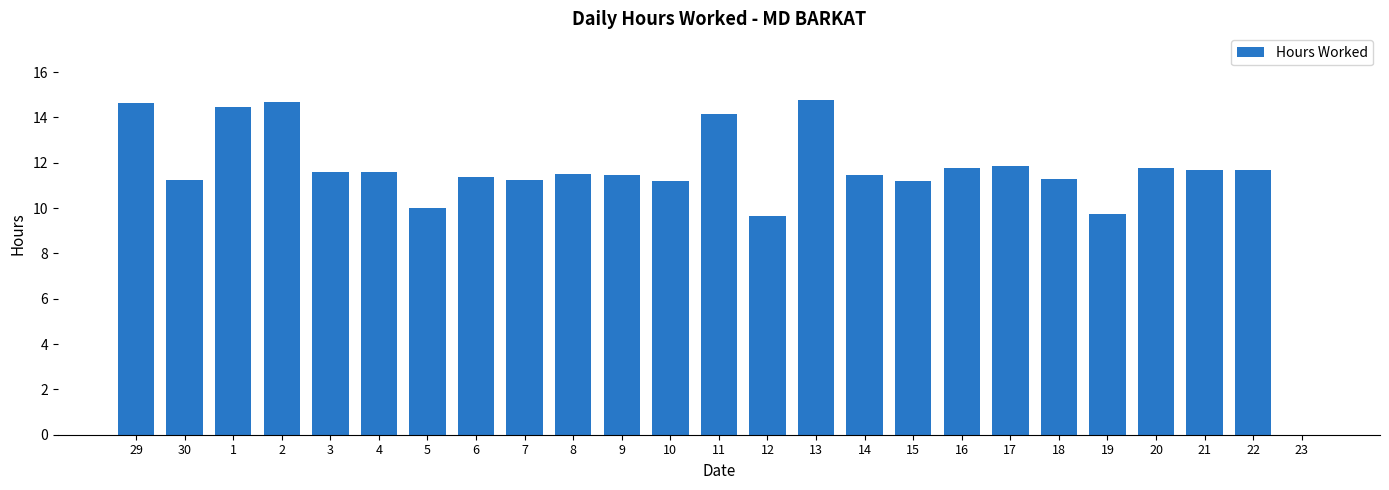

What is the sum of all values?

286.0